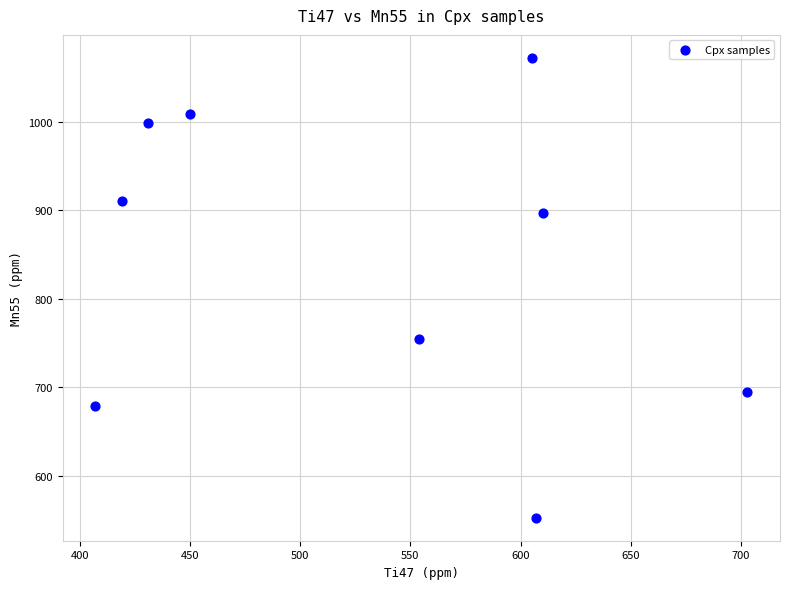

What is the range of Y values (max minus min)?

519